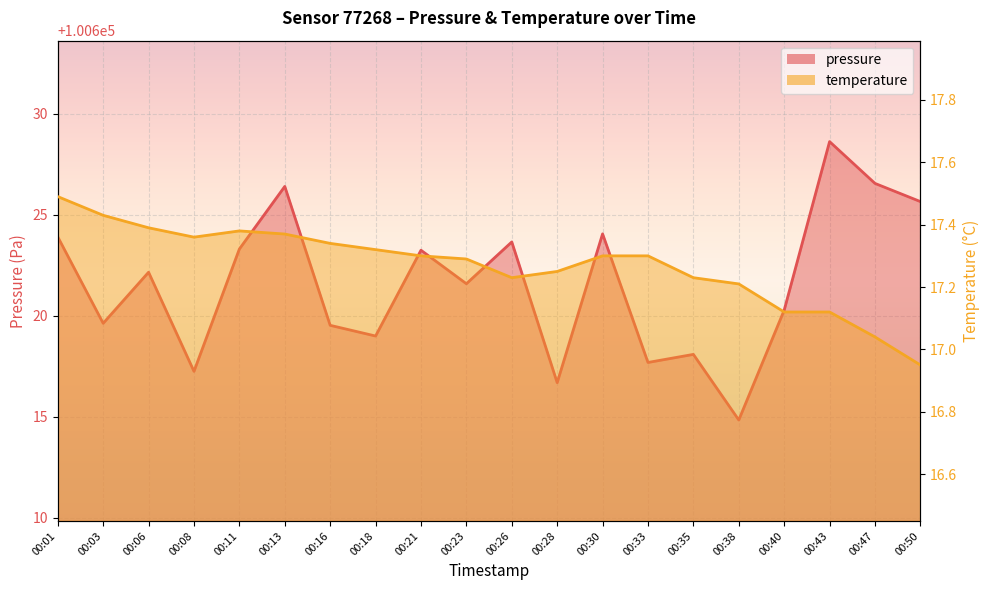

How many data points does each series have?

20